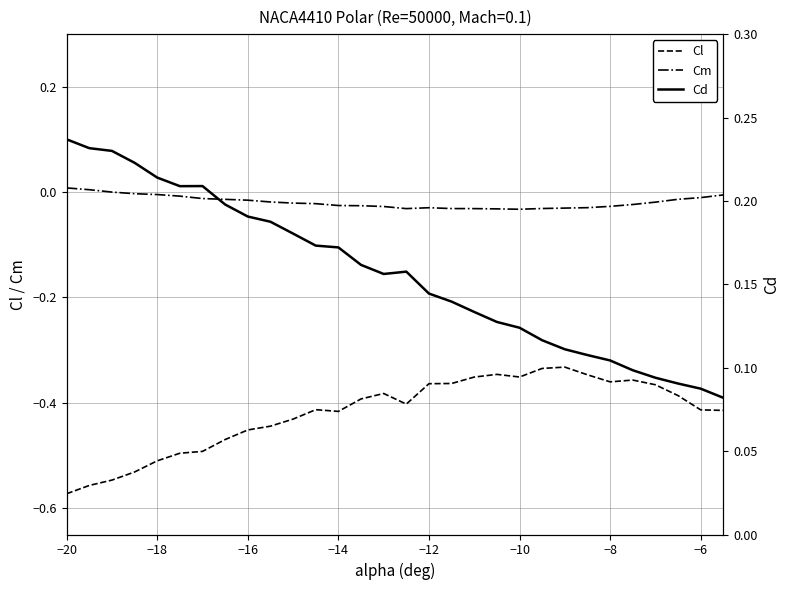

In Cm, how many points are lower than both neighbors (excluding endpoints)?

2